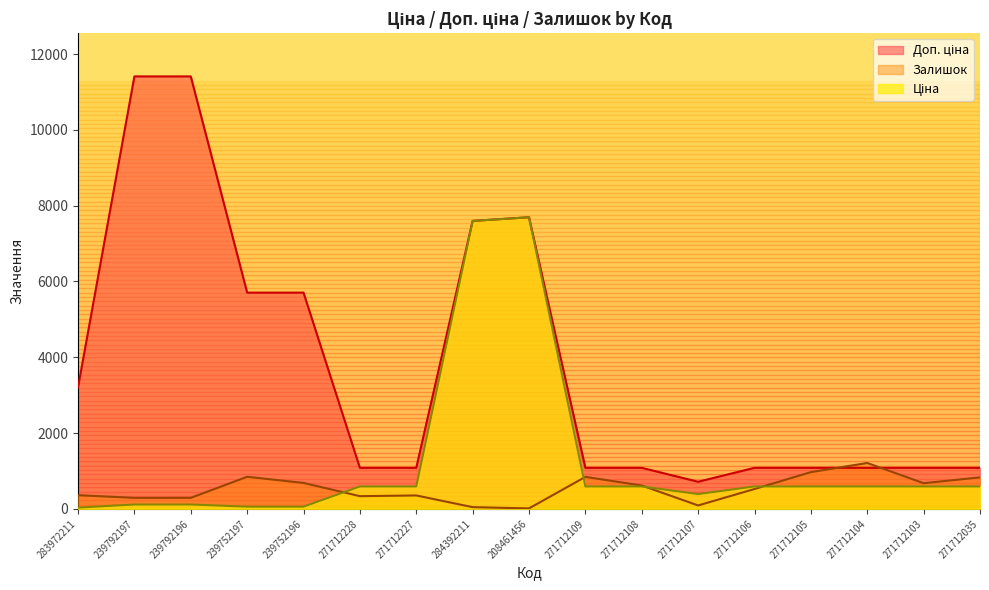

True or false: Ціна and Доп. ціна cross at least once.

False